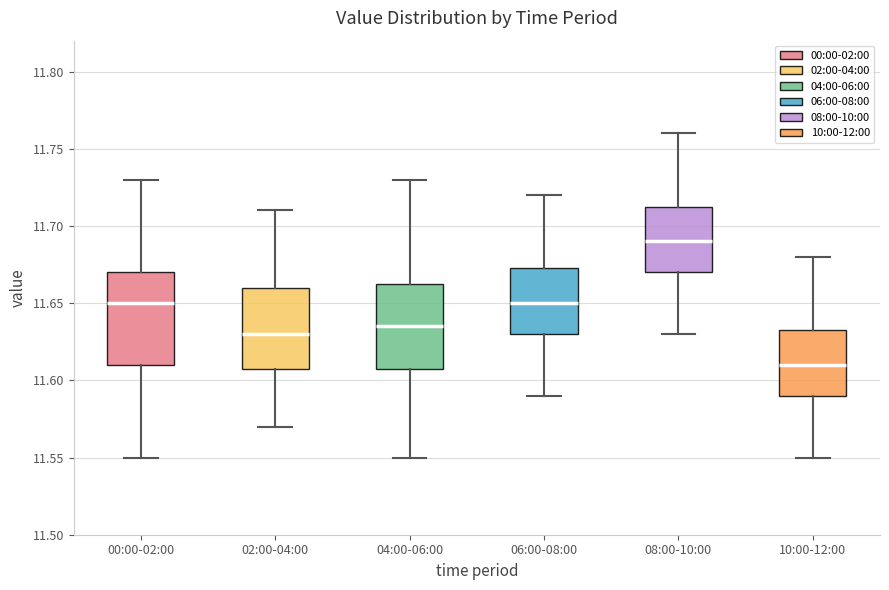

Reading left to right, read every box against the y-axis: the position of its median line, the range the box covers, and the ends of its whiskers. The values are not printed on the chart, so give them approximately, as read against the axis.

00:00-02:00: median 11.650, box 11.610 to 11.670, whiskers 11.550 to 11.730
02:00-04:00: median 11.630, box 11.610 to 11.660, whiskers 11.570 to 11.710
04:00-06:00: median 11.635, box 11.610 to 11.665, whiskers 11.550 to 11.730
06:00-08:00: median 11.650, box 11.630 to 11.675, whiskers 11.590 to 11.720
08:00-10:00: median 11.690, box 11.670 to 11.715, whiskers 11.630 to 11.760
10:00-12:00: median 11.610, box 11.590 to 11.635, whiskers 11.550 to 11.680